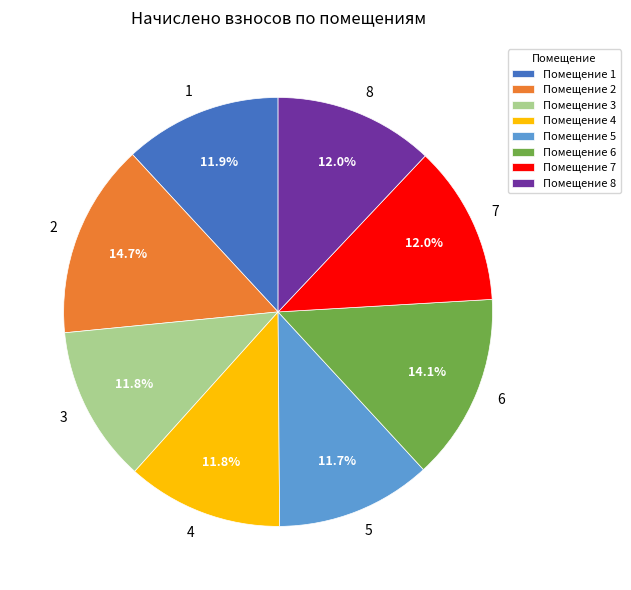

Approximately how many times larger is the value at 1 compared to 5?

1.0